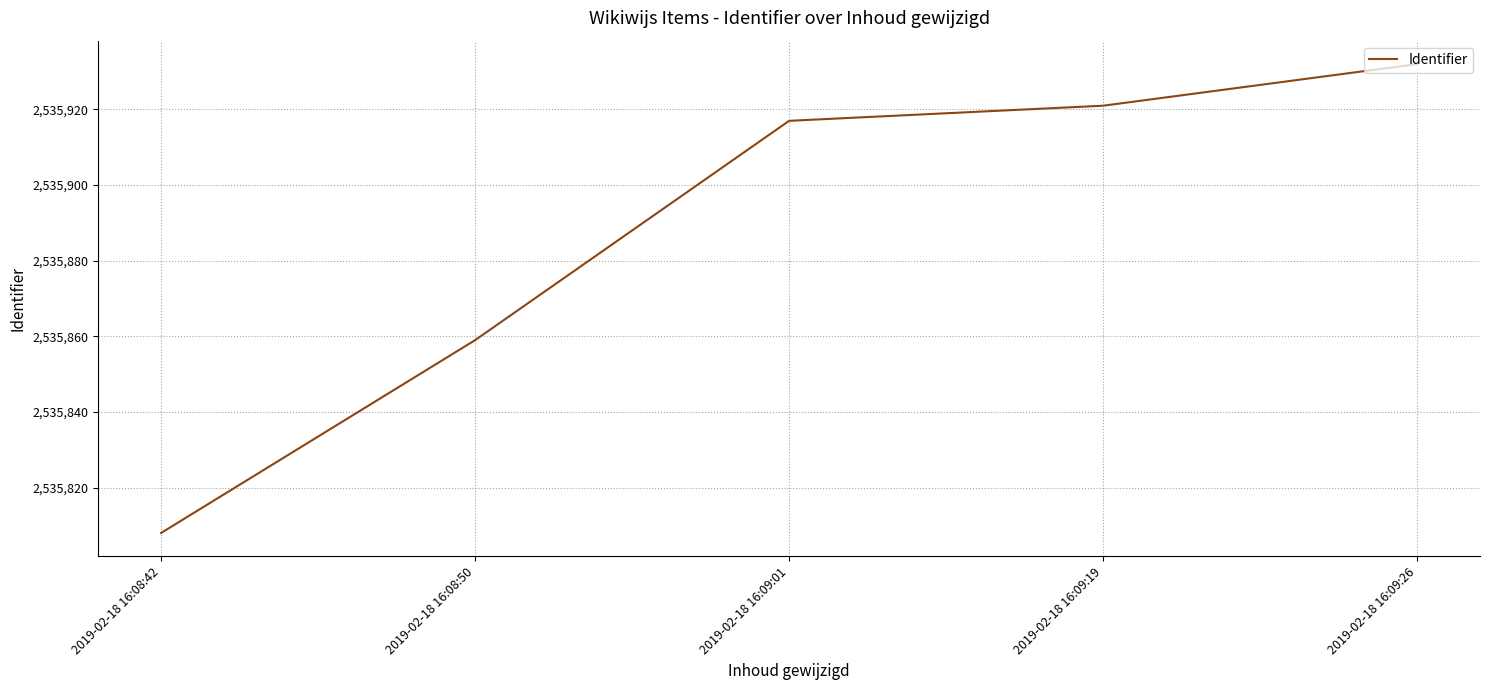

What position from the right is 2019-02-18 16:09:01?

3